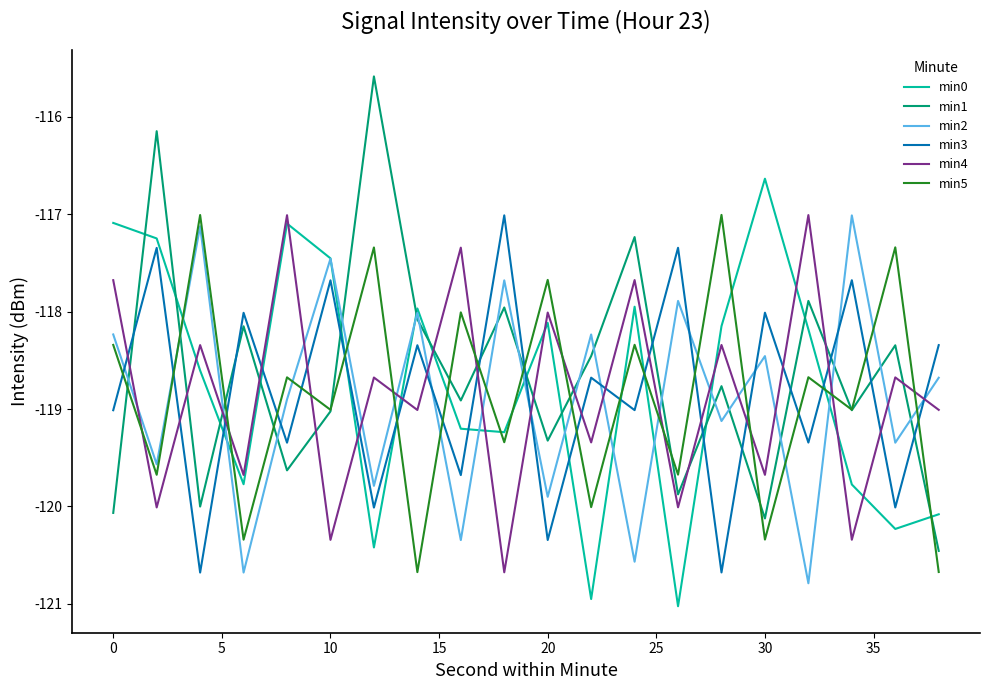

What is the average value of the min3 series?

-118.8